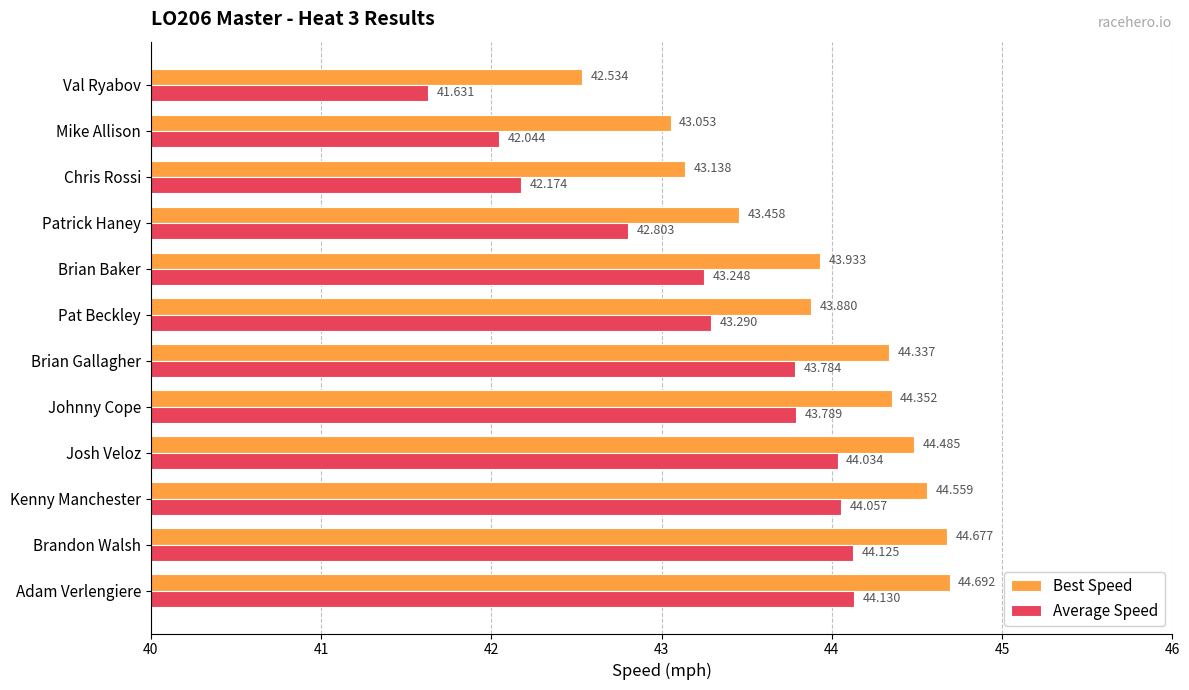

Rank the series by their maximum value, from lowest to highest.

Average Speed, Best Speed